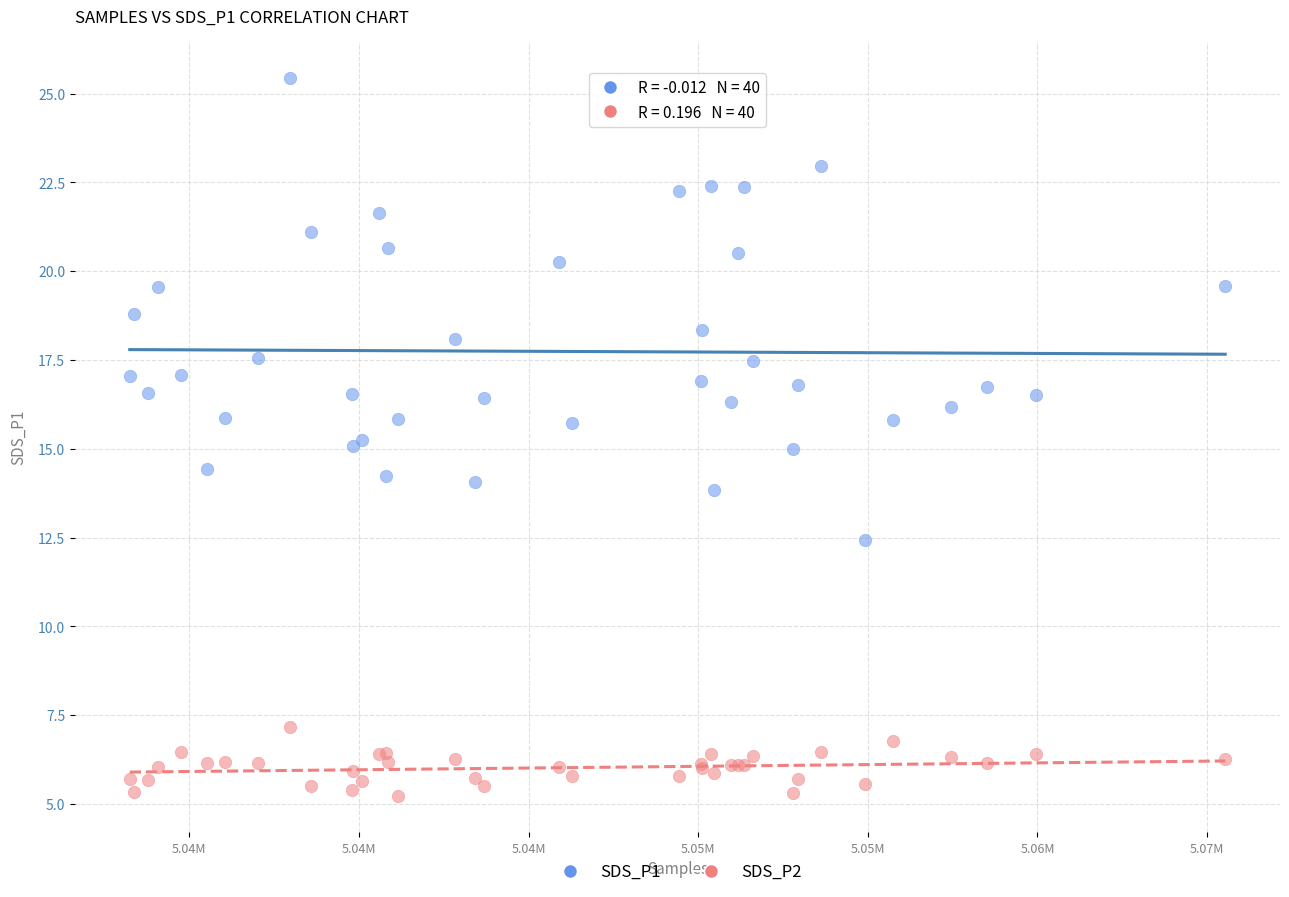

What are all the series names shown in the legend?

SDS_P1, SDS_P2